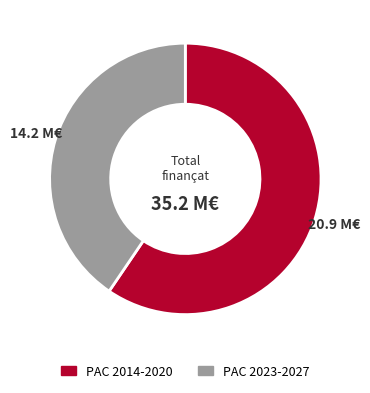

Is there a majority slice in this chart?

Yes